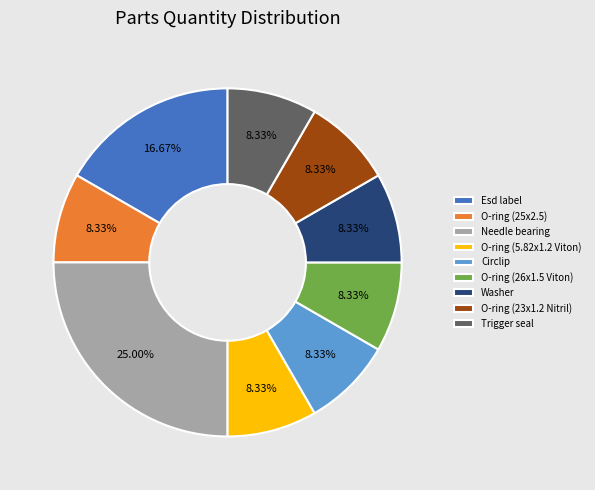

Combined, do O-ring (25x2.5) and Washer account for over 50%?

No